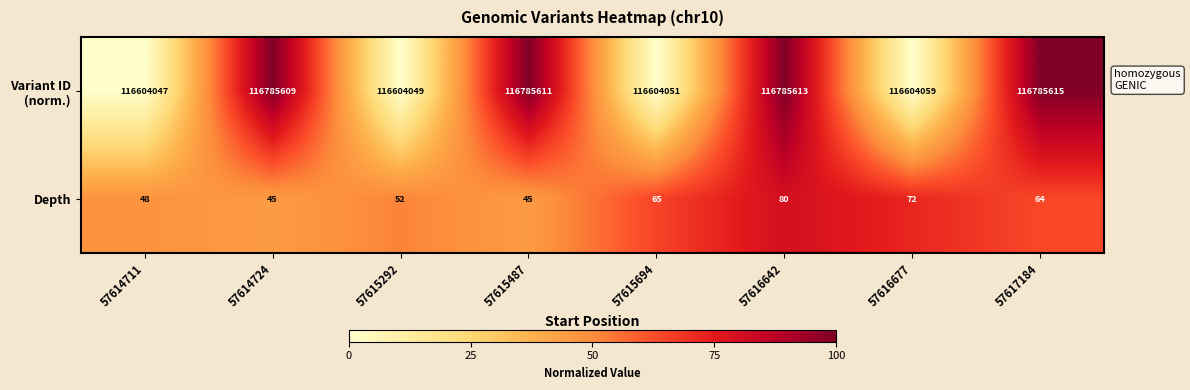

What is the difference between the highest and lowest values at 57616642?

116785533